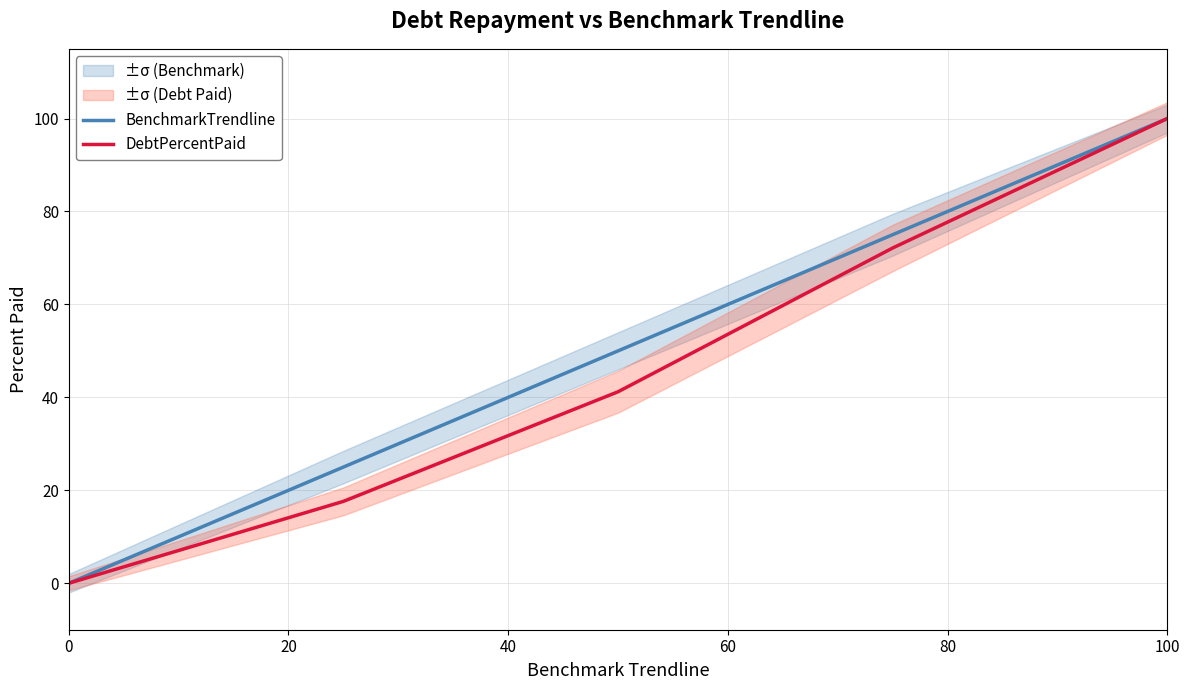

The value of DebtPercentPaid at 20 is 4.8. True or false?

False